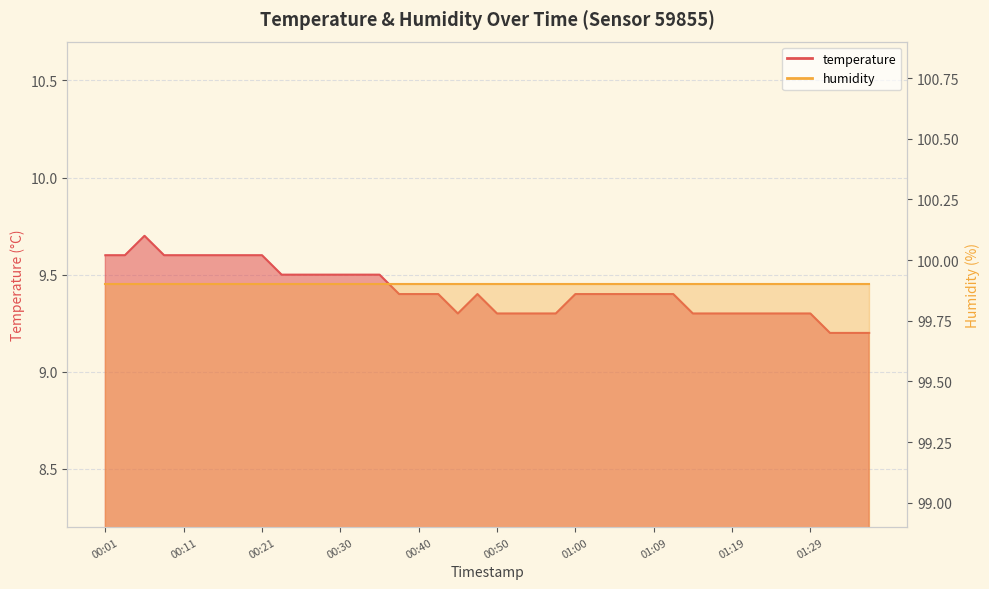

Reading left to right, list all the values displayed in this chart.

00:01=9.6	00:04=9.6	00:06=9.7	00:09=9.6	00:11=9.6	00:13=9.6	00:16=9.6	00:18=9.6	00:21=9.6	00:23=9.5	00:26=9.5	00:28=9.5	00:30=9.5	00:33=9.5	00:35=9.5	00:38=9.4	00:40=9.4	00:43=9.4	00:45=9.3	00:48=9.4	00:50=9.3	00:52=9.3	00:55=9.3	00:57=9.3	01:00=9.4	01:02=9.4	01:05=9.4	01:07=9.4	01:09=9.4	01:12=9.4	01:14=9.3	01:17=9.3	01:19=9.3	01:22=9.3	01:24=9.3	01:27=9.3	01:29=9.3	01:31=9.2	01:34=9.2	01:36=9.2